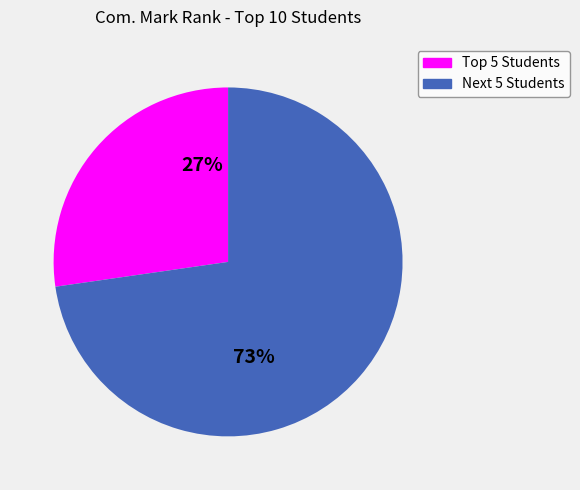

Does any single category account for the majority?

Yes